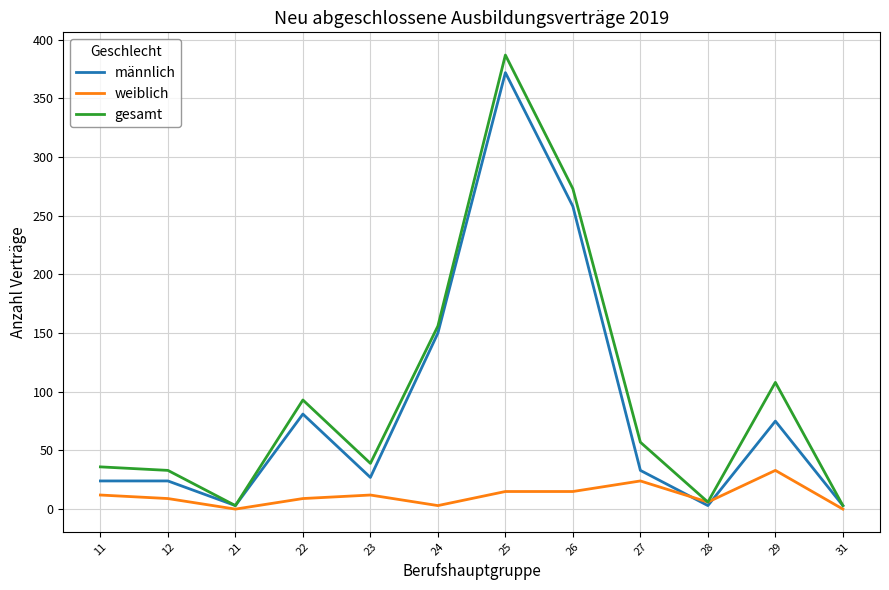

Which series has the widest spread of values?

gesamt